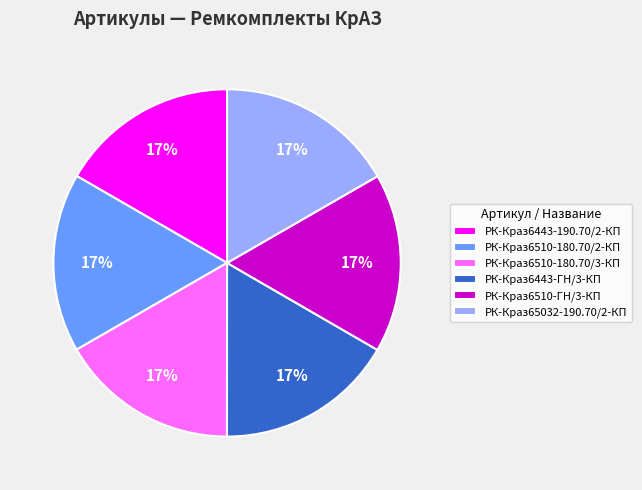

To the nearest percent, what percentage of the pie is РК-Краз6443-ГН/3-КП?

17%